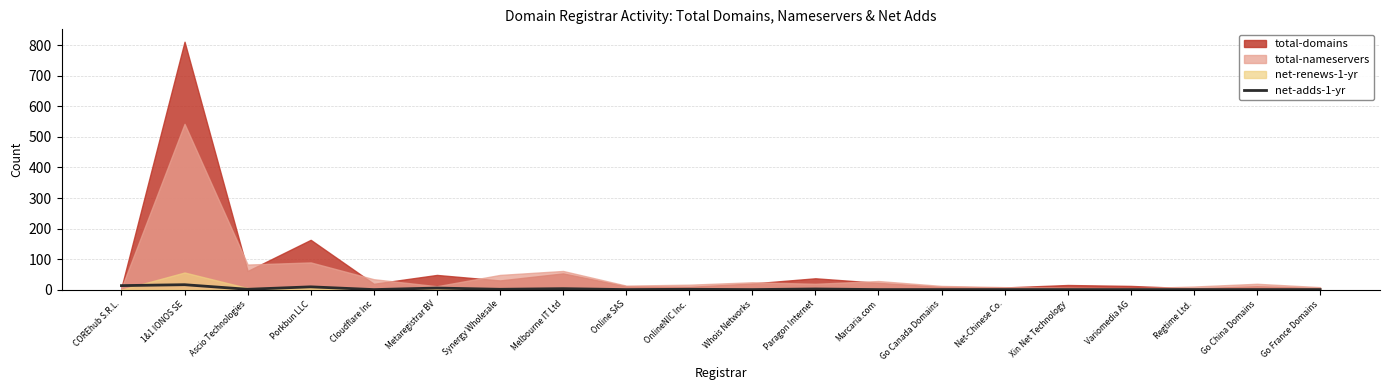

What is the difference between the maximum and minimum values?

16